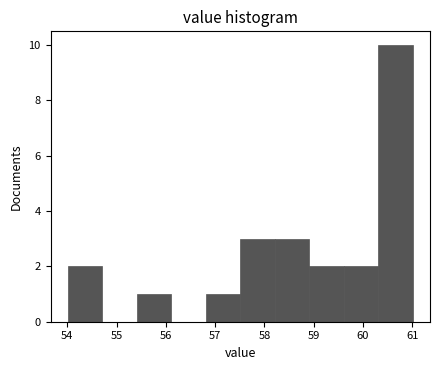

What is the height of the bar covering 60.31 to 61.01 on the x-axis? Neither the bar edges nor the heights are printed on the chart, so give them approximately, as read against the axes.

10